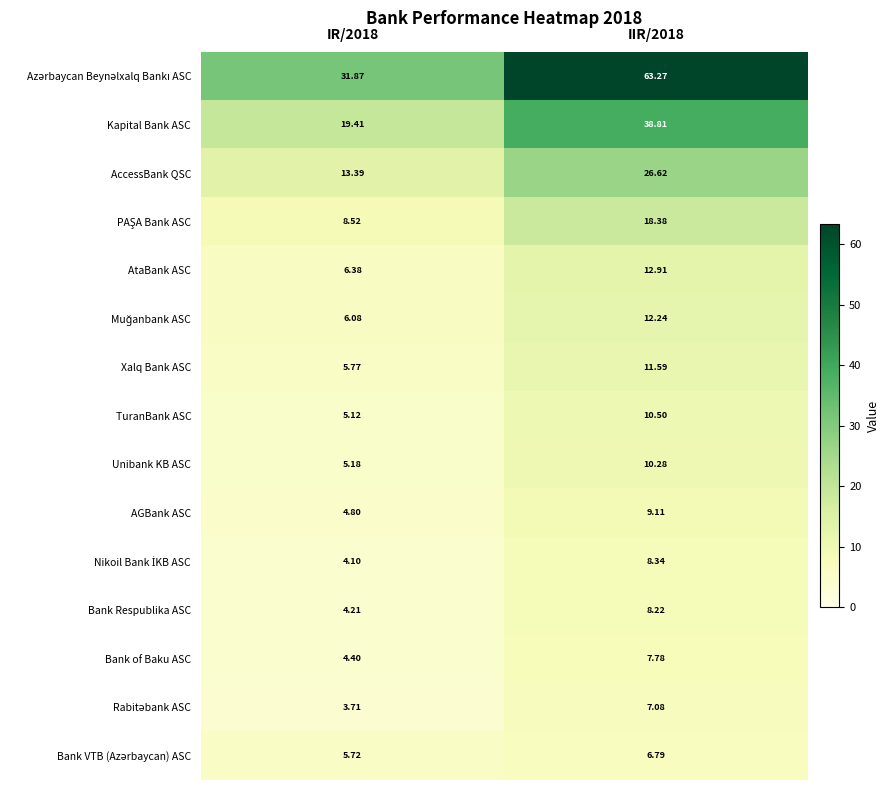

How many series are shown in this chart?

15